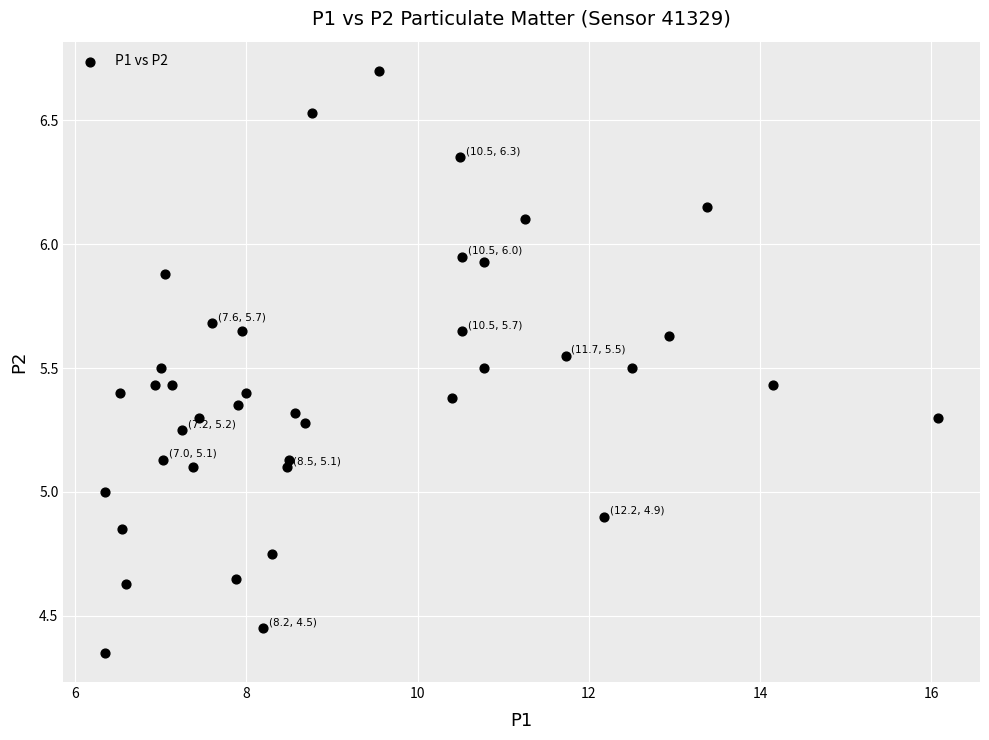

What is the range of X values (max minus min)?

9.7